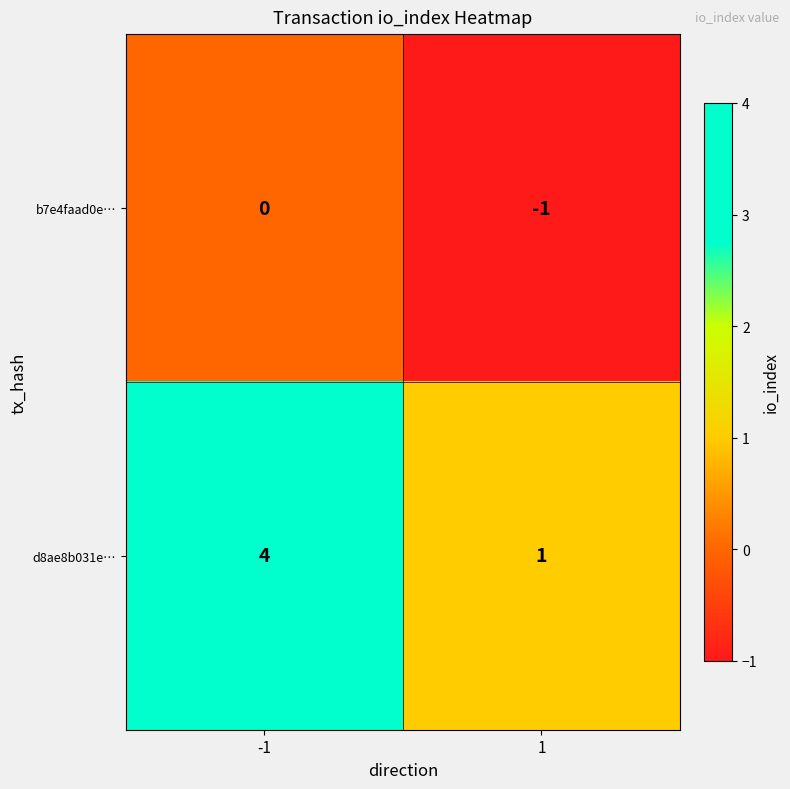

What is the difference between the d8ae8b031e… values at -1 and 1?

3